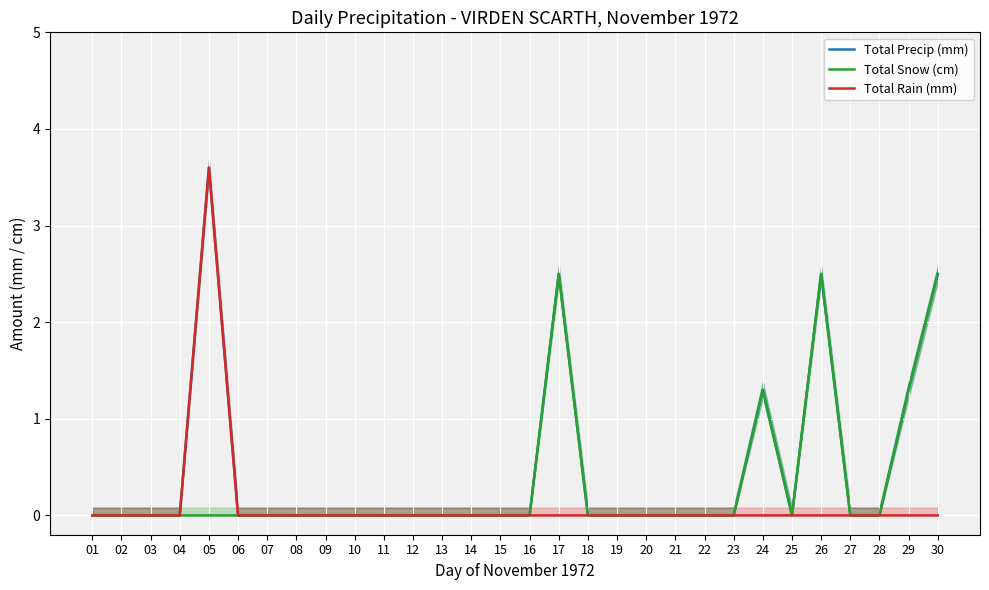

Is it true that Total Precip (mm) equals 0.0 at 11?

True